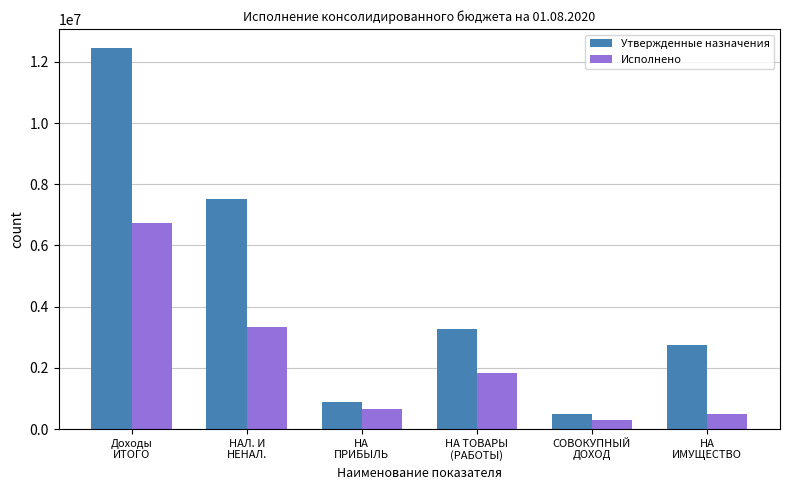

True or false: Утвержденные назначения has a value of 505400.0 at СОВОКУПНЫЙ
ДОХОД.

True